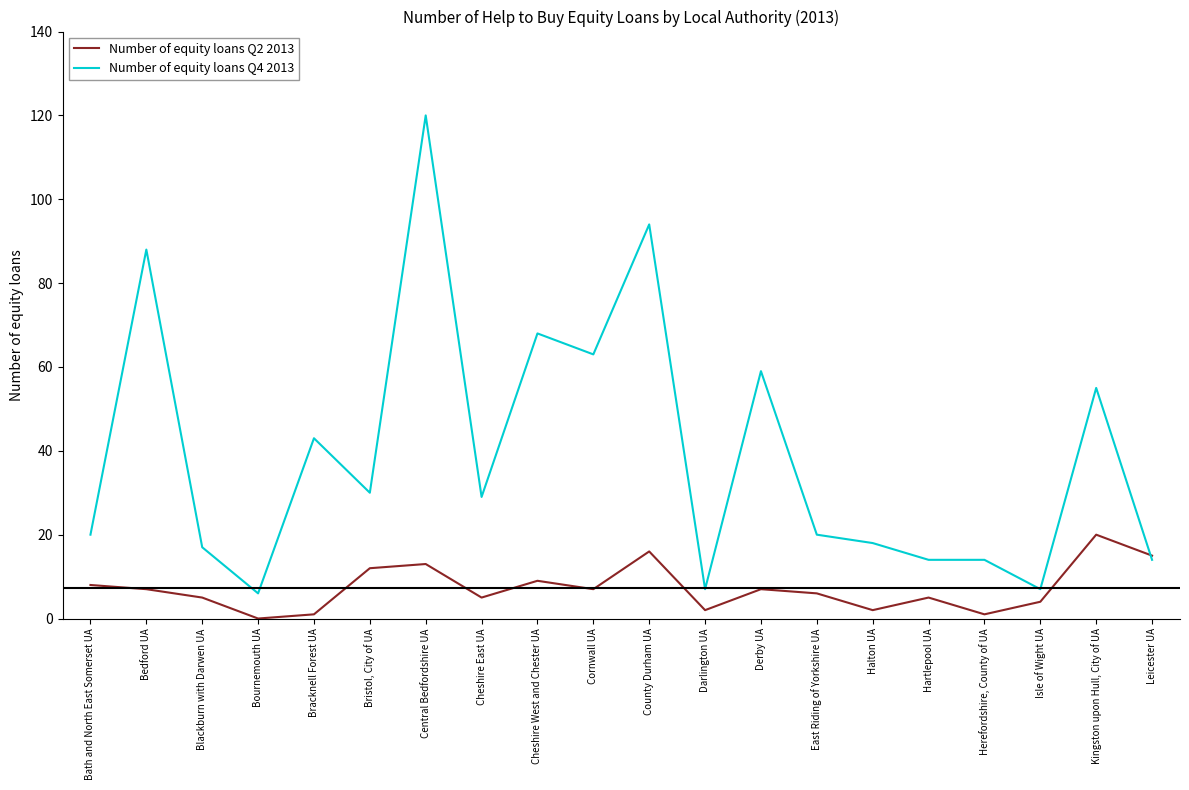

True or false: Number of equity loans Q4 2013 has more than 0 points higher than both neighbors.

True